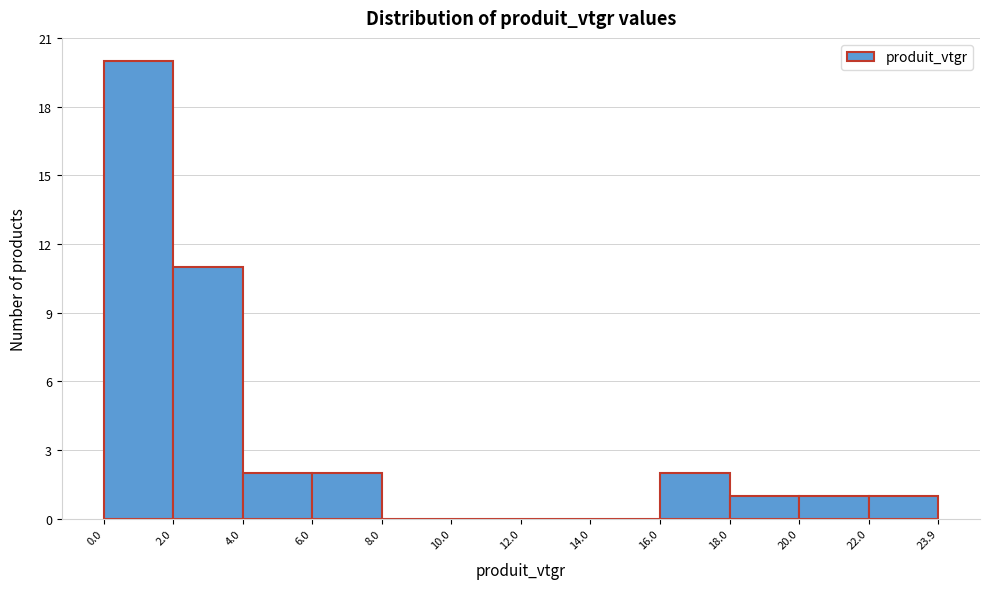

What is the height of the bar covering 16.0 to 18.0 on the x-axis? The values are not printed on the chart, so give them approximately, as read against the axis.

2